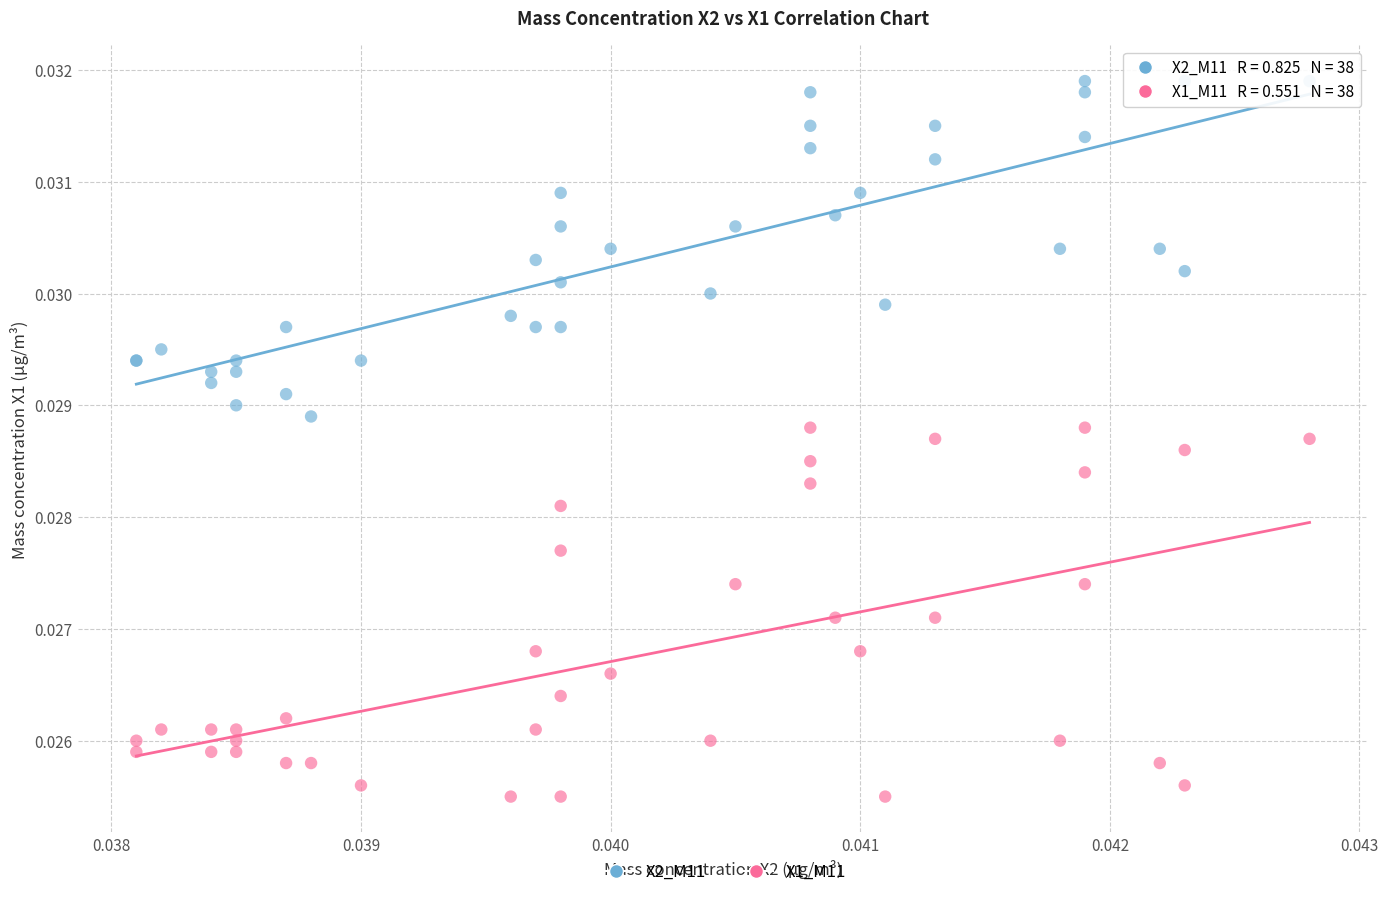

Which series reaches the minimum Y coordinate?

X1_M11